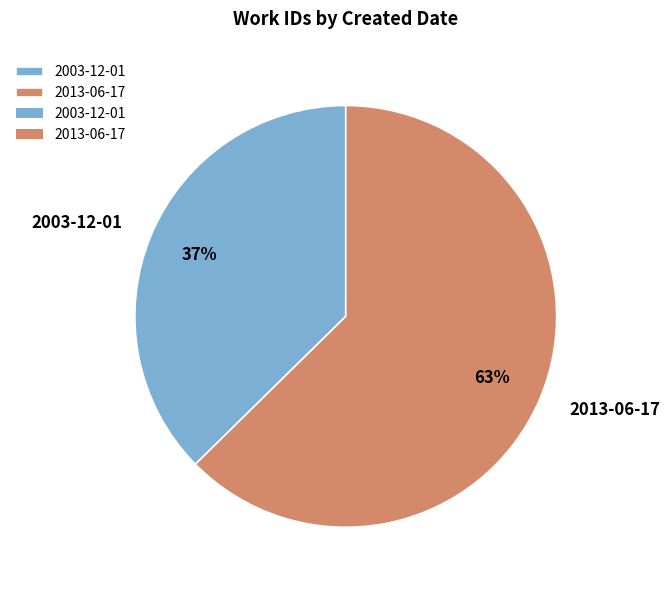

Between 2003-12-01 and 2013-06-17, which is larger?

2013-06-17